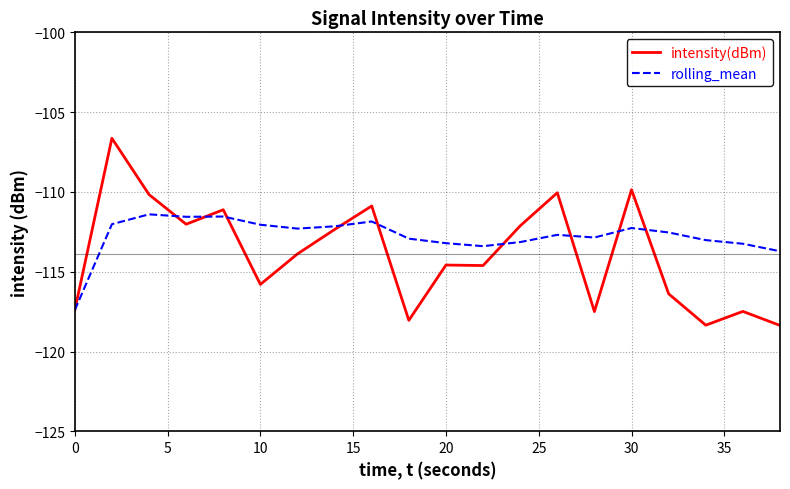

List the series in order of their overall mean, highest first.

rolling_mean, intensity(dBm)